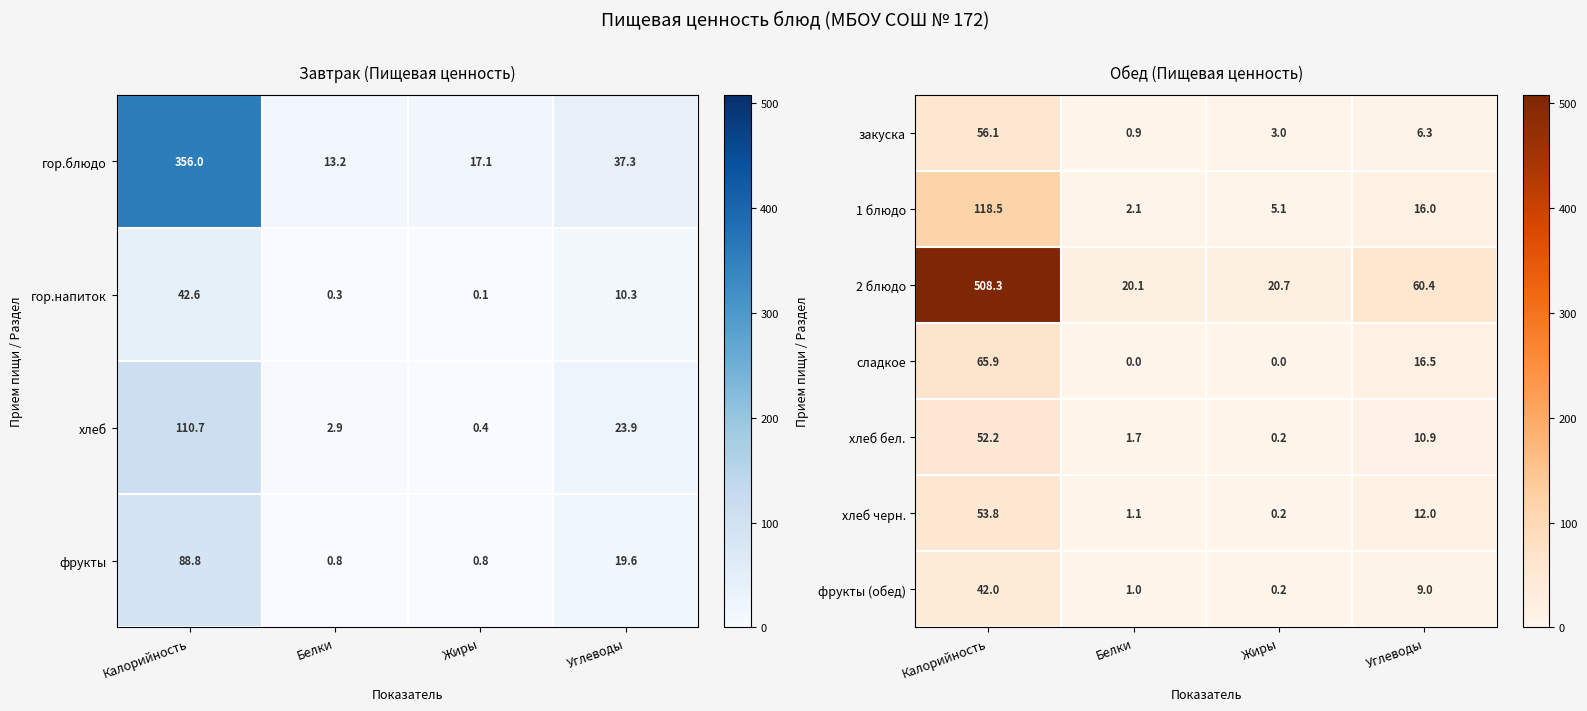

Is it true that хлеб бел. equals 0.2 at Жиры?

True